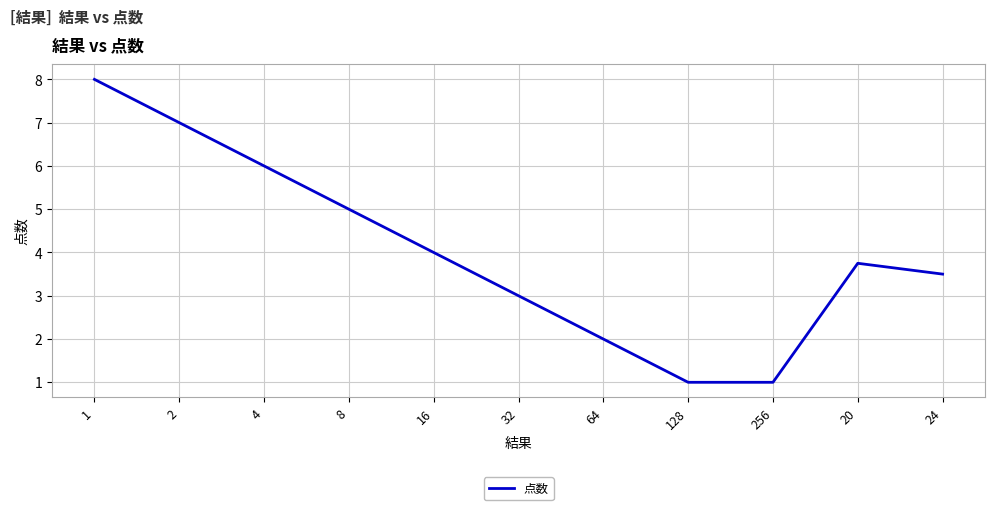

What is the difference between the maximum and minimum values?

7.0